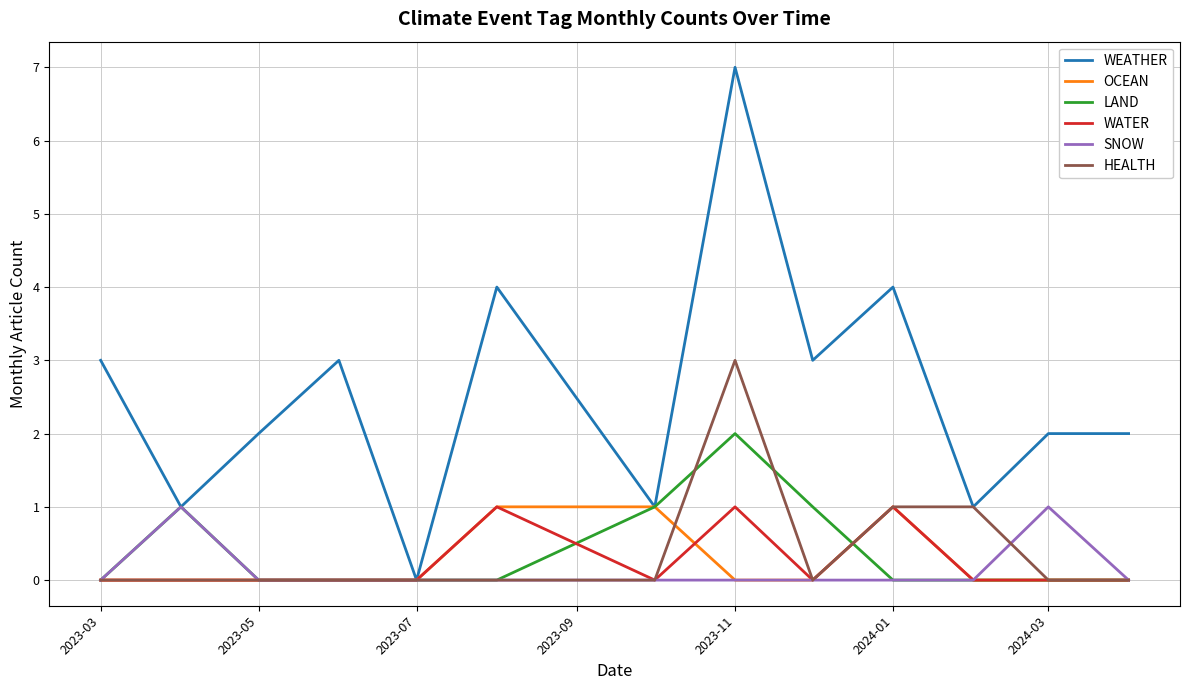

Which series has the largest total across all categories?

WEATHER